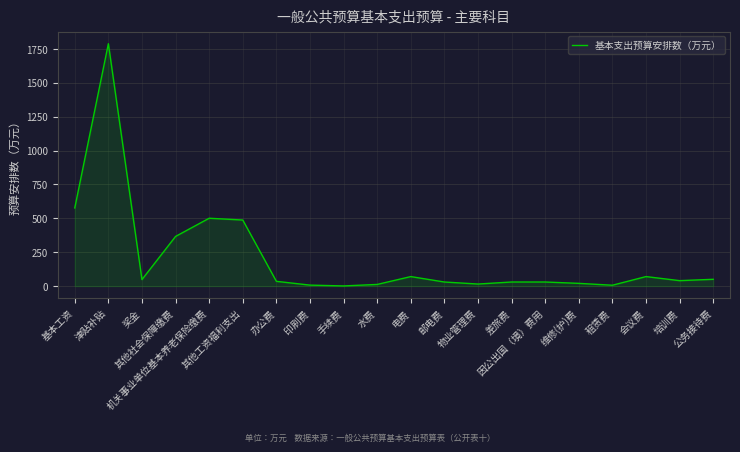

What is the maximum value shown in the chart?

1789.0